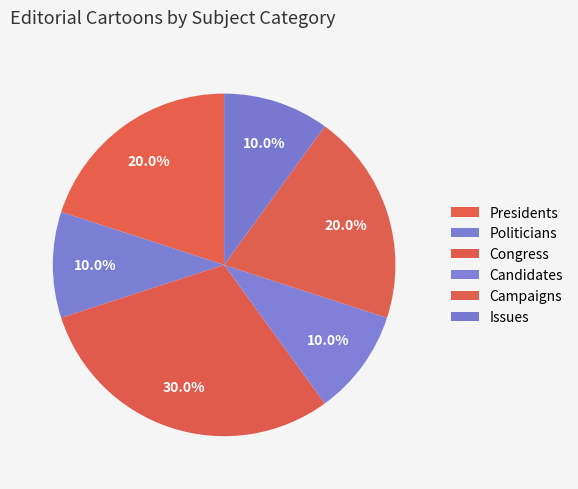

Which slice is the largest?

Congress